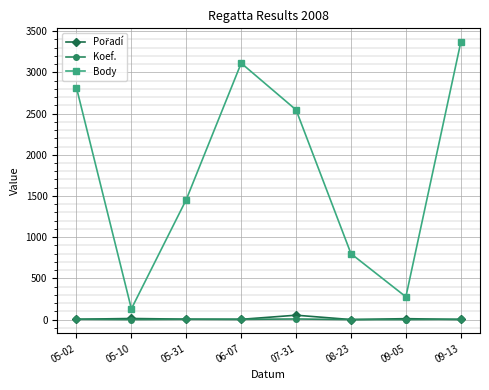

What is the value of the Body point at the 7th from the left?

277